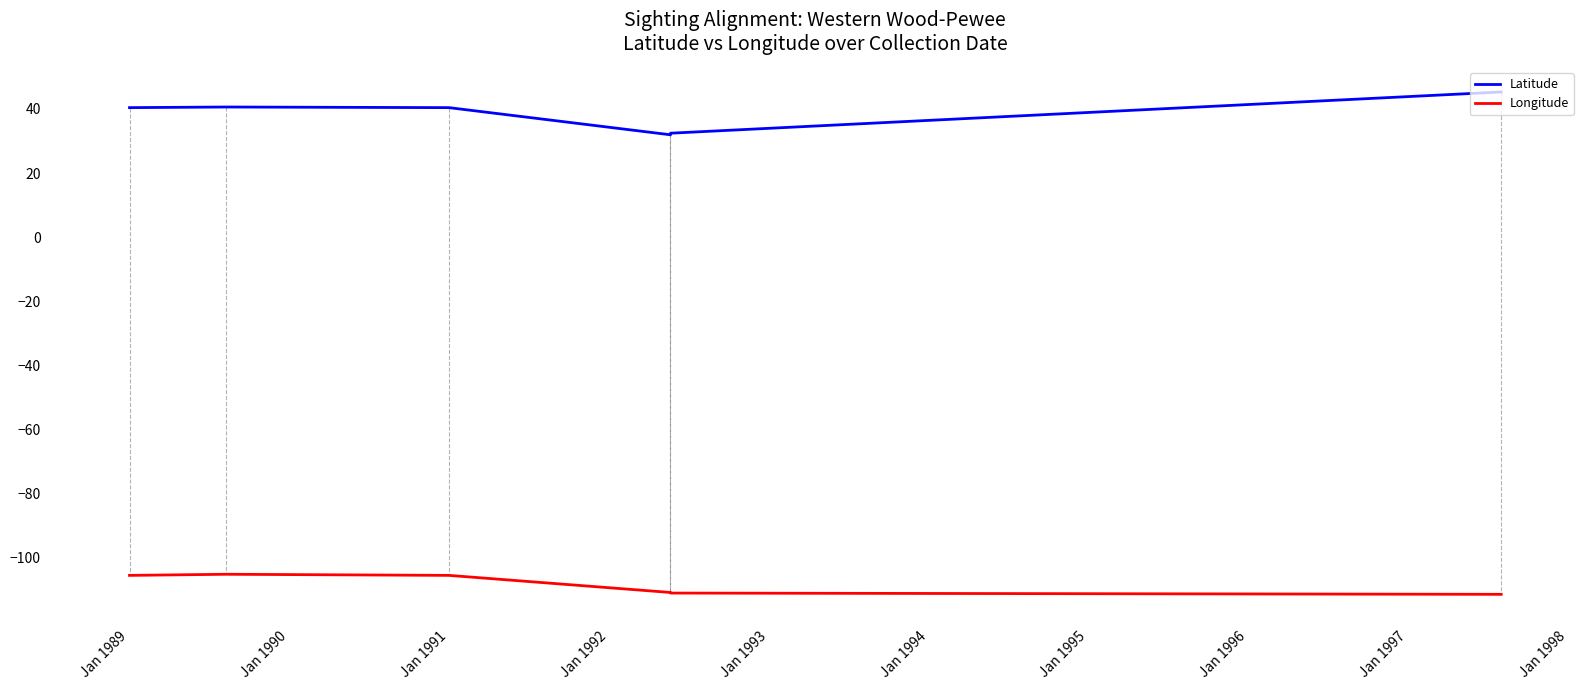

Which series has the largest total across all categories?

Latitude